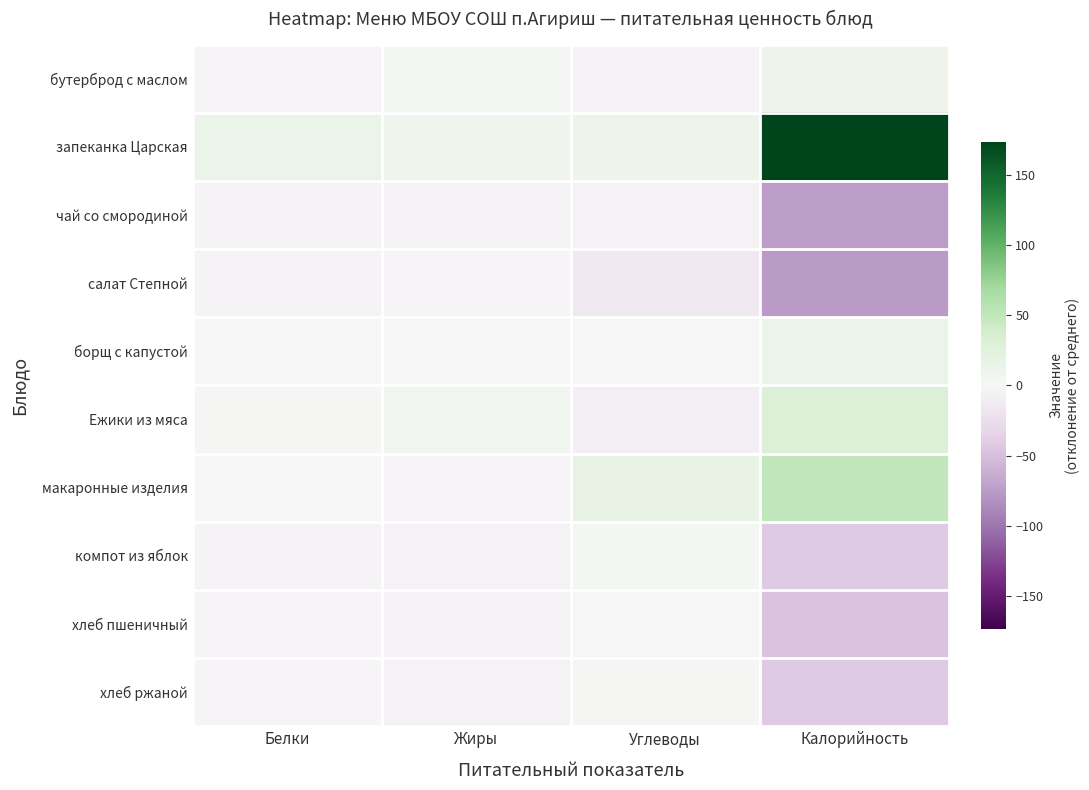

Which series changed the most between Углеводы and Калорийность?

запеканка Царская